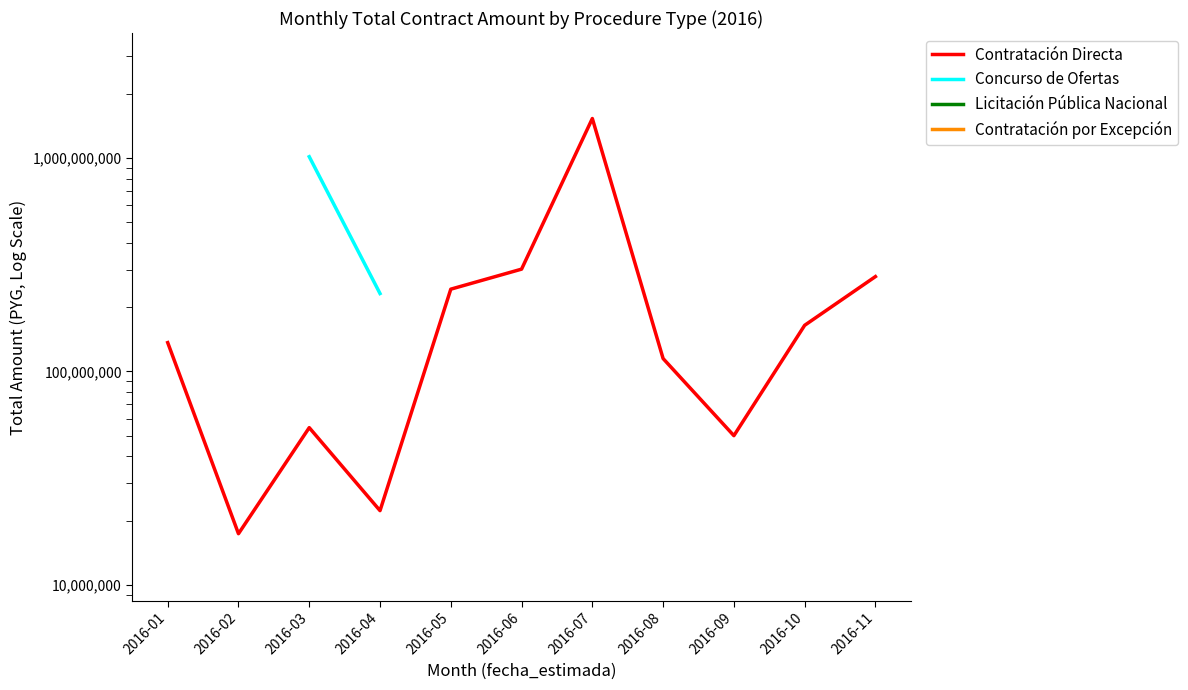

Which series has the largest range (max minus min)?

Contratación Directa